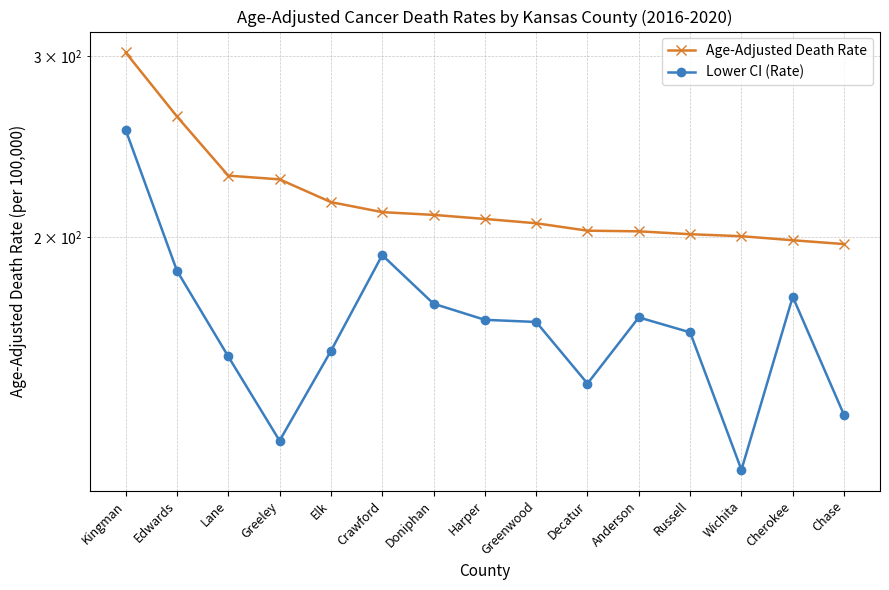

Count the number of data series in this chart.

2